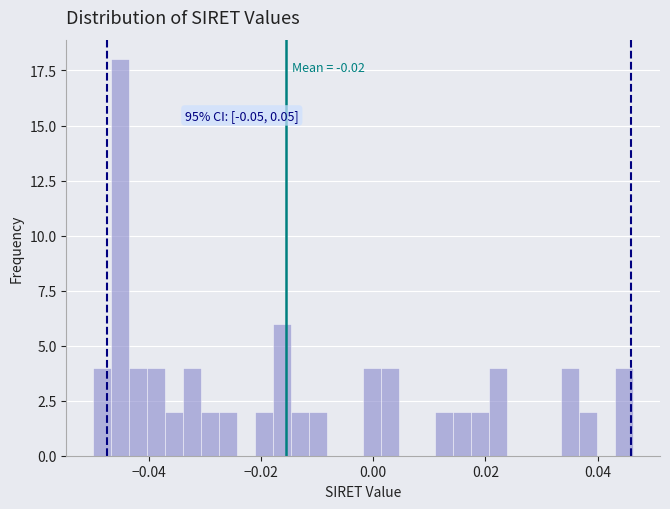

Read against the x-axis, roughly where is the centre of the tallest bar?

-0.046